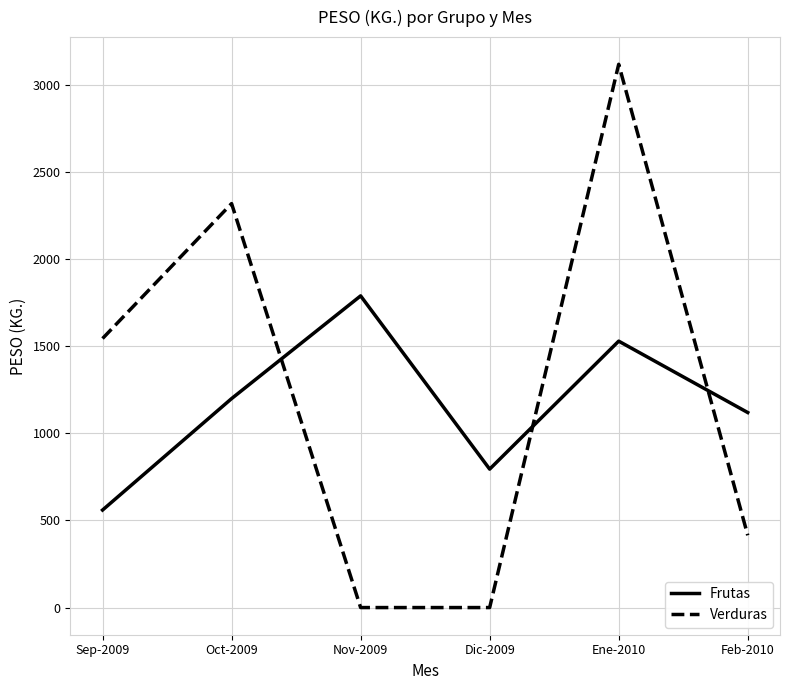

What are all the series names shown in the legend?

Frutas, Verduras